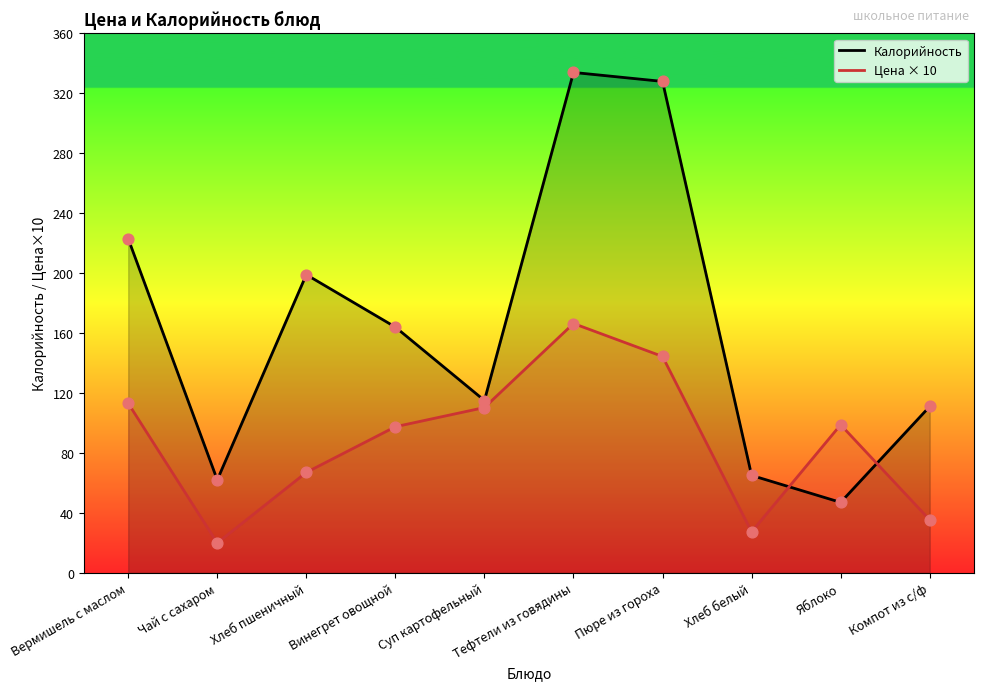

Which series has the widest spread of Y values?

Калорийность